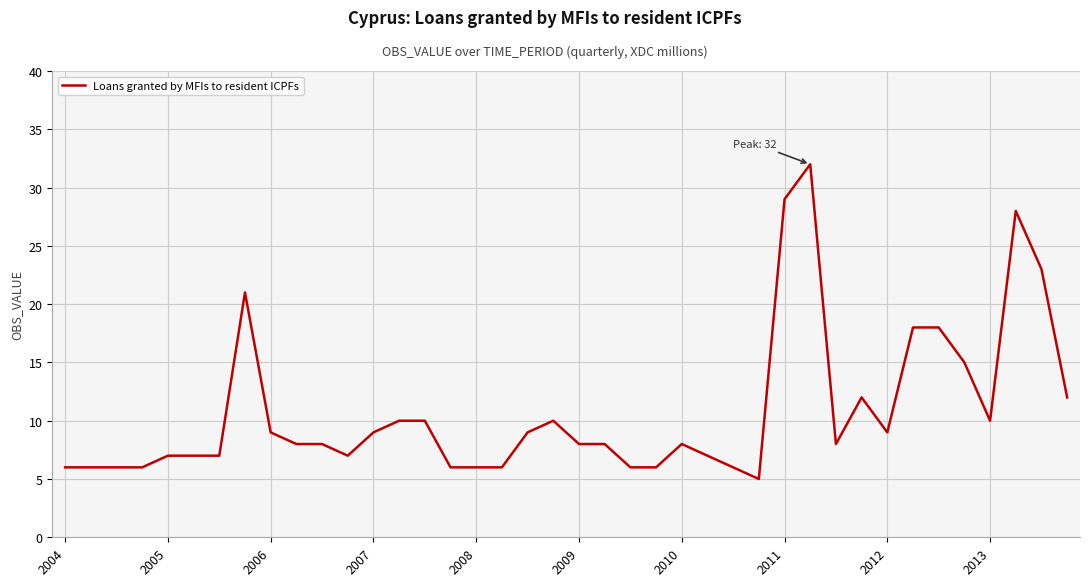

What is the difference between the maximum and minimum values?

27